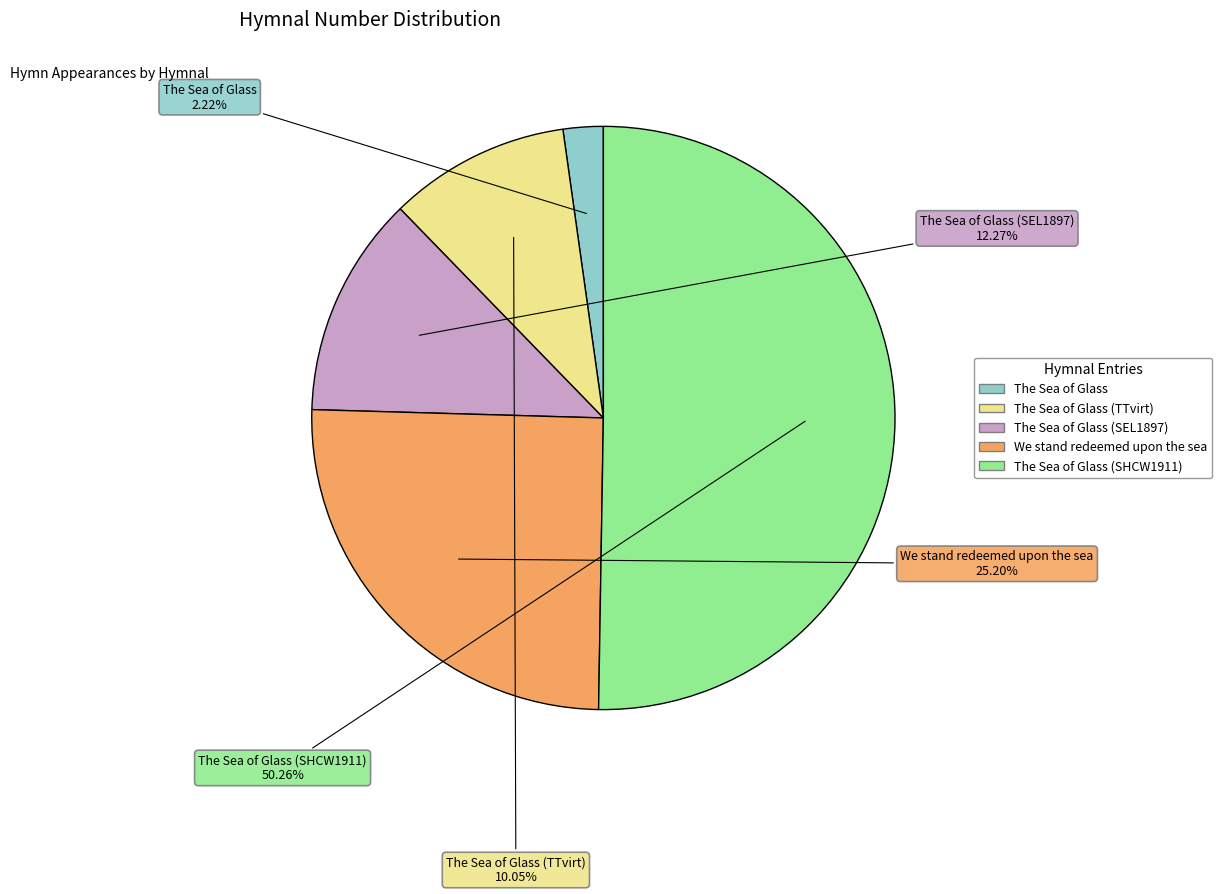

How many segments does this pie chart have?

5